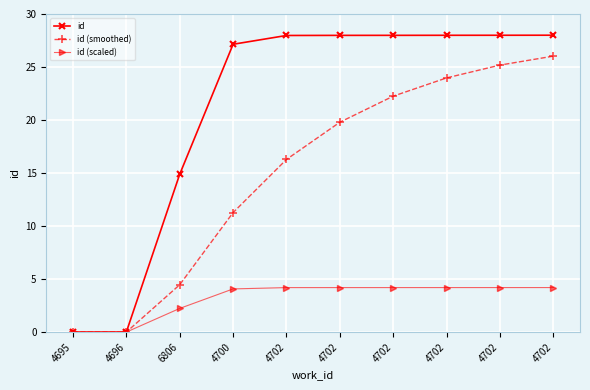

At which label does id reach its minimum?

4695